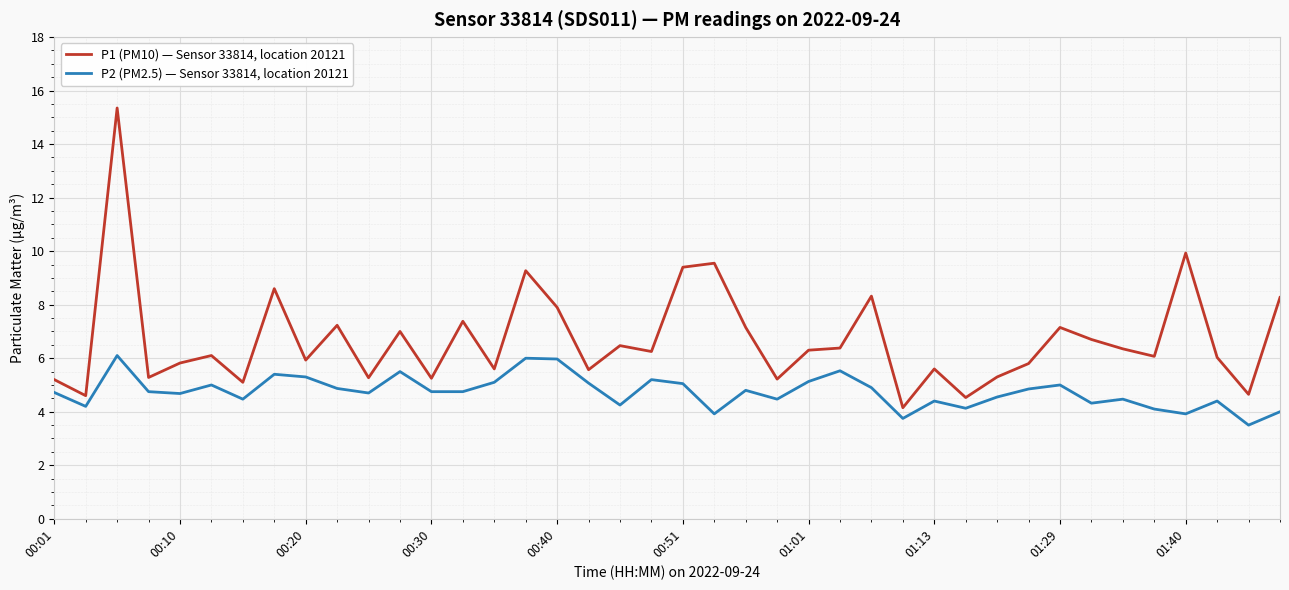

Rank the series by their maximum value, from lowest to highest.

P2 (PM2.5) — Sensor 33814, location 20121, P1 (PM10) — Sensor 33814, location 20121